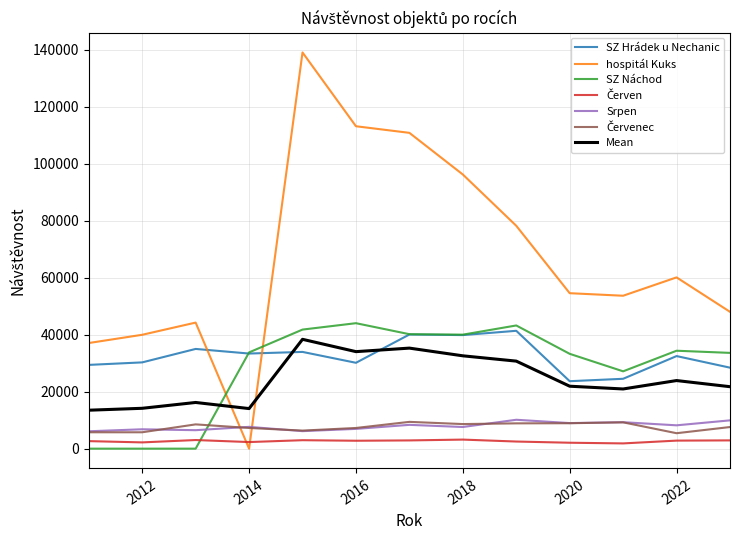

What is the maximum value for SZ Náchod?

44024.0